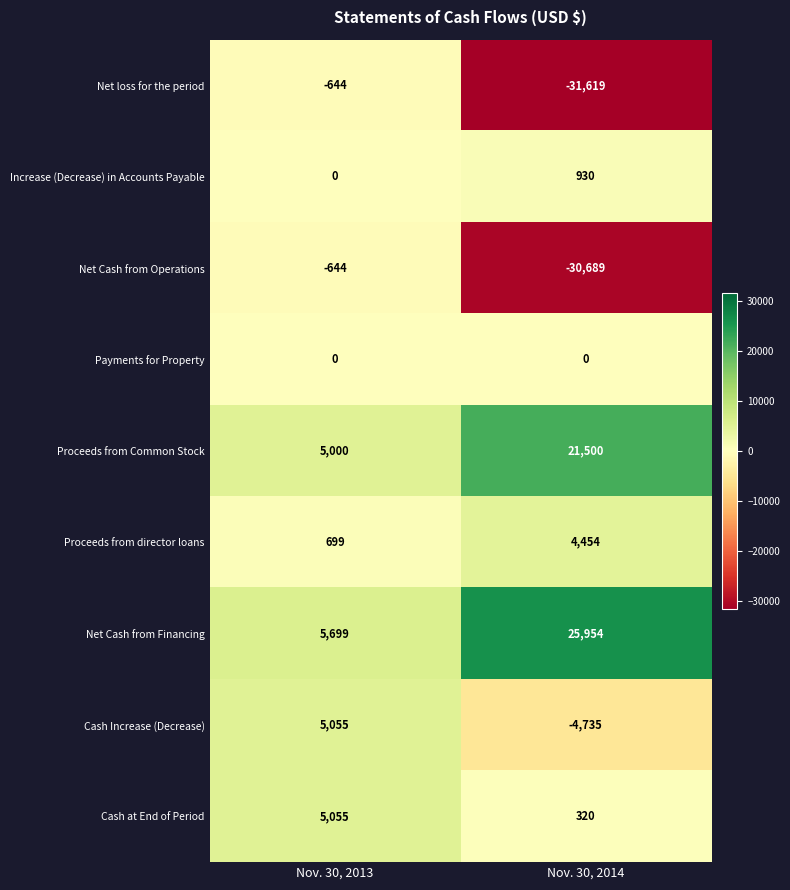

Which series changed the most between Nov. 30, 2013 and Nov. 30, 2014?

row_0